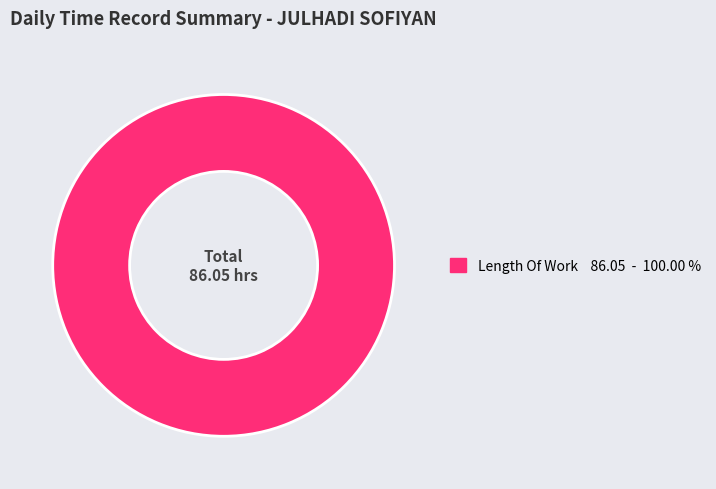

Is there any slice that represents more than half of the pie?

Yes